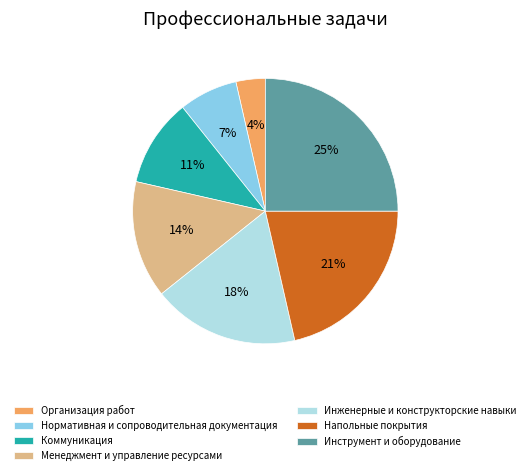

Count the number of slices in the pie.

7